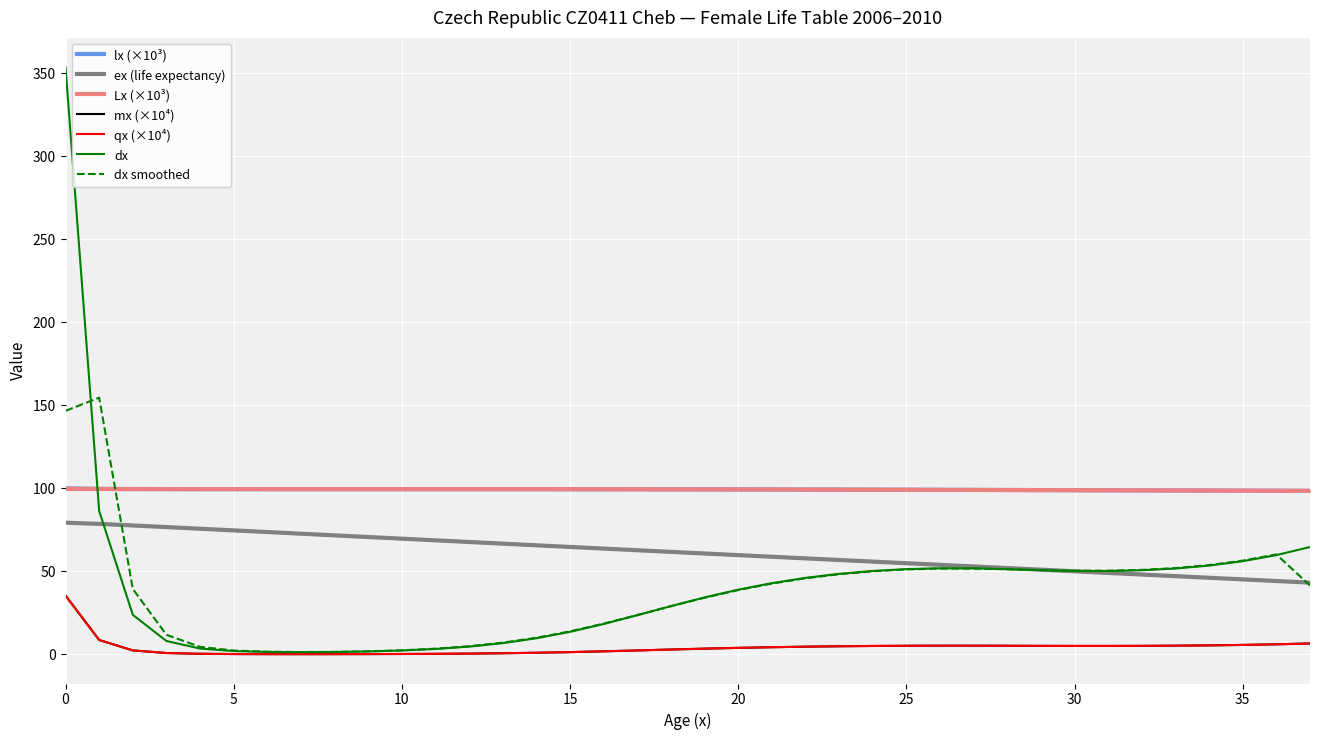

Between 16 and 17, which is larger?

16